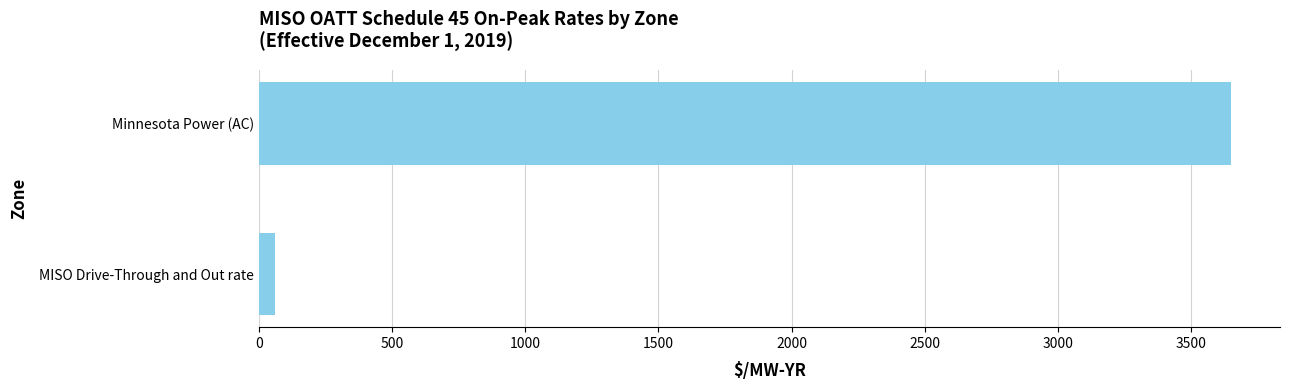

Reading bottom to top, what are all the values shown in this chart?

MISO Drive-Through and Out rate=60.5	Minnesota Power (AC)=3650.7